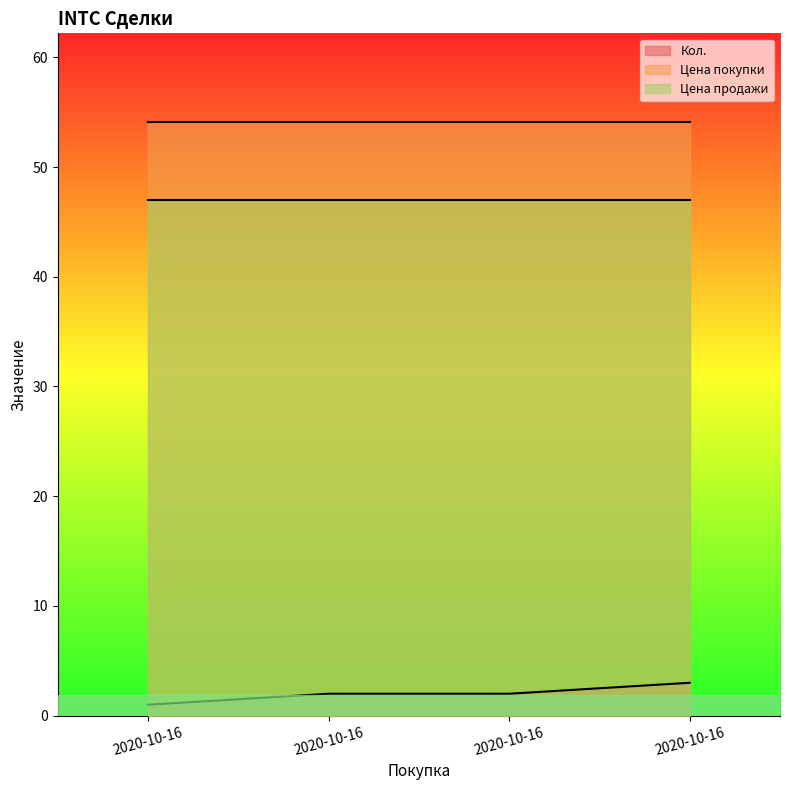

How many data points in Кол. are less than 2?

1